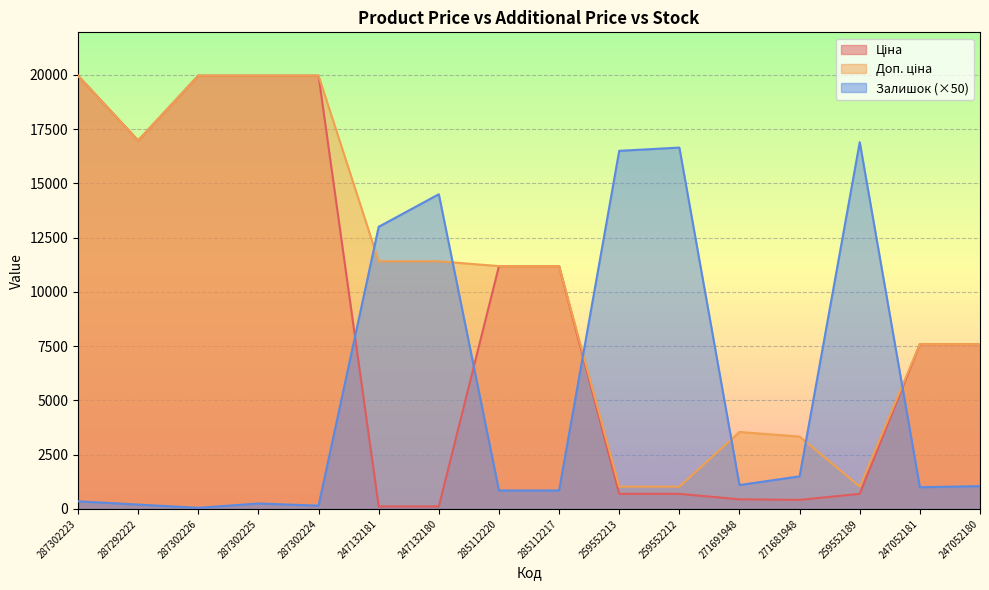

What are all the series names shown in the legend?

Ціна, Доп. ціна, Залишок